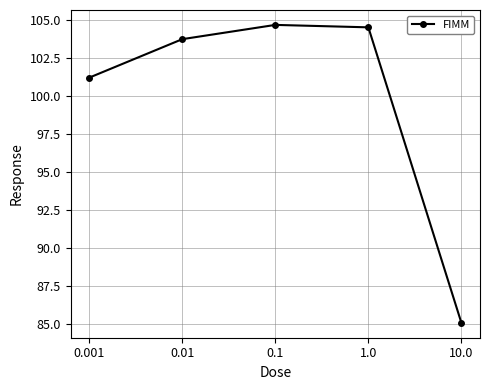

How many lines are shown in the chart?

1